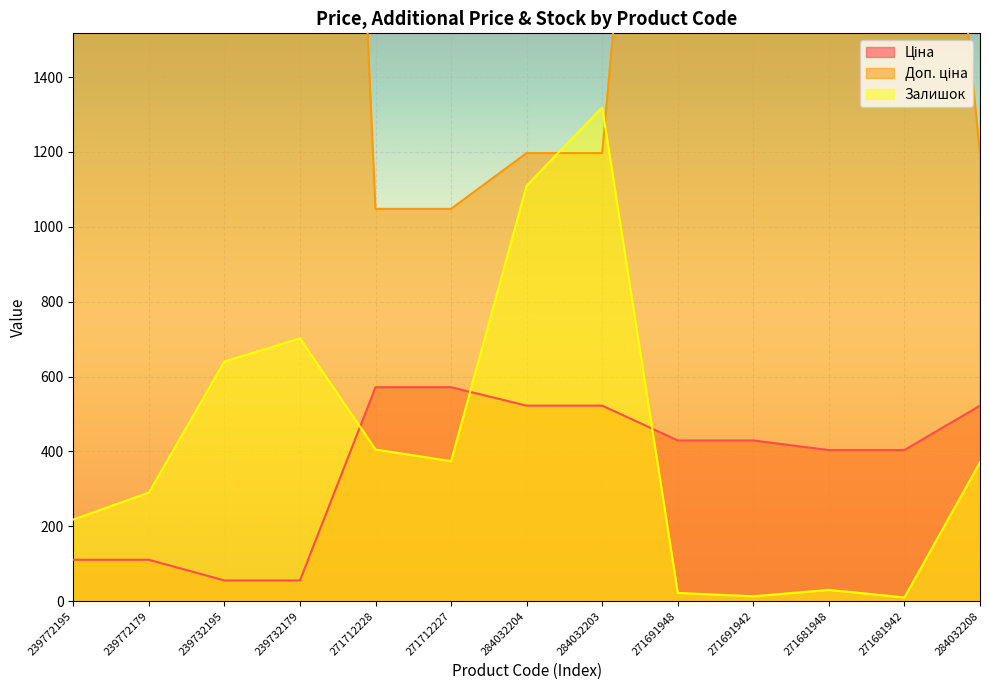

At which label is Залишок closest to 664?

239732195